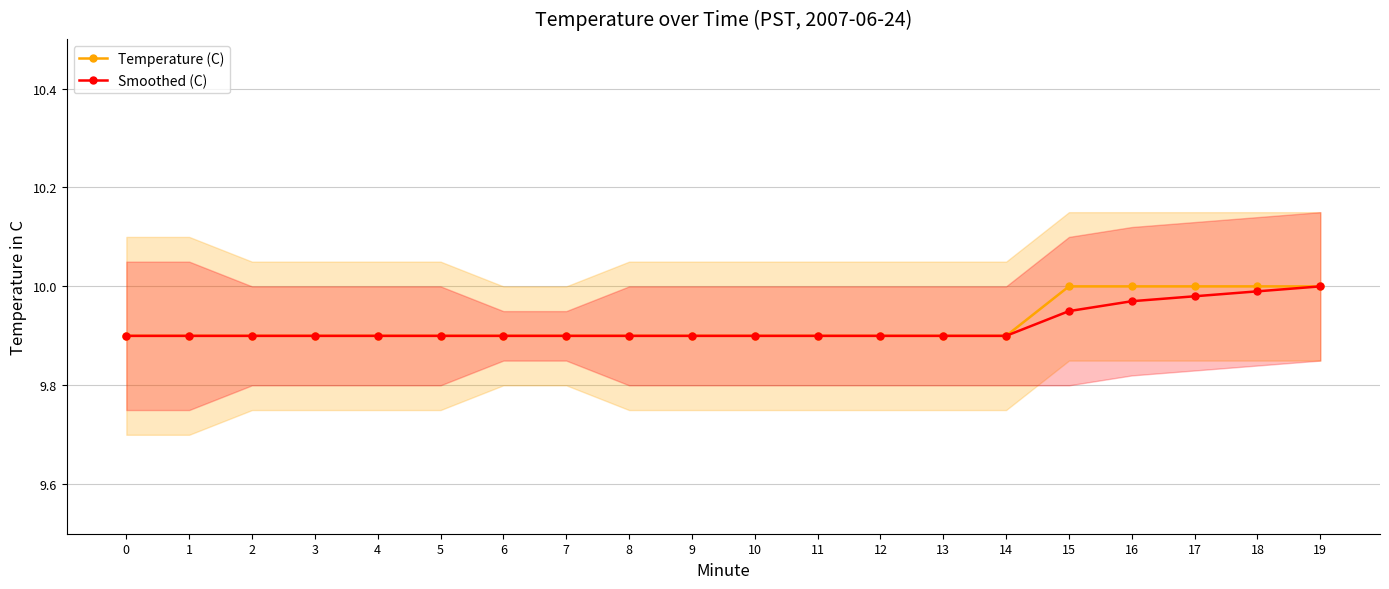

Rank the series by their average value, from lowest to highest.

Smoothed (C), Temperature (C)